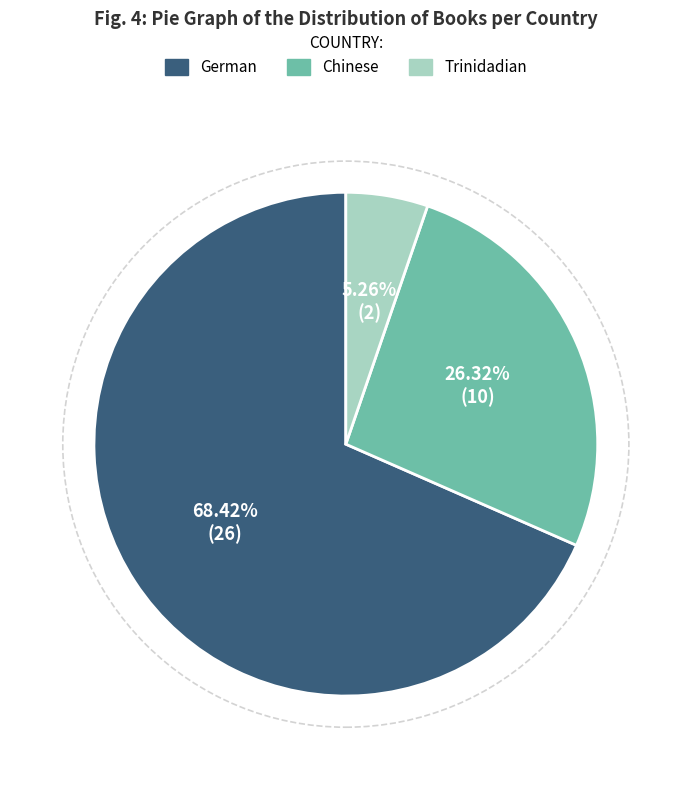

Count the number of slices in the pie.

3